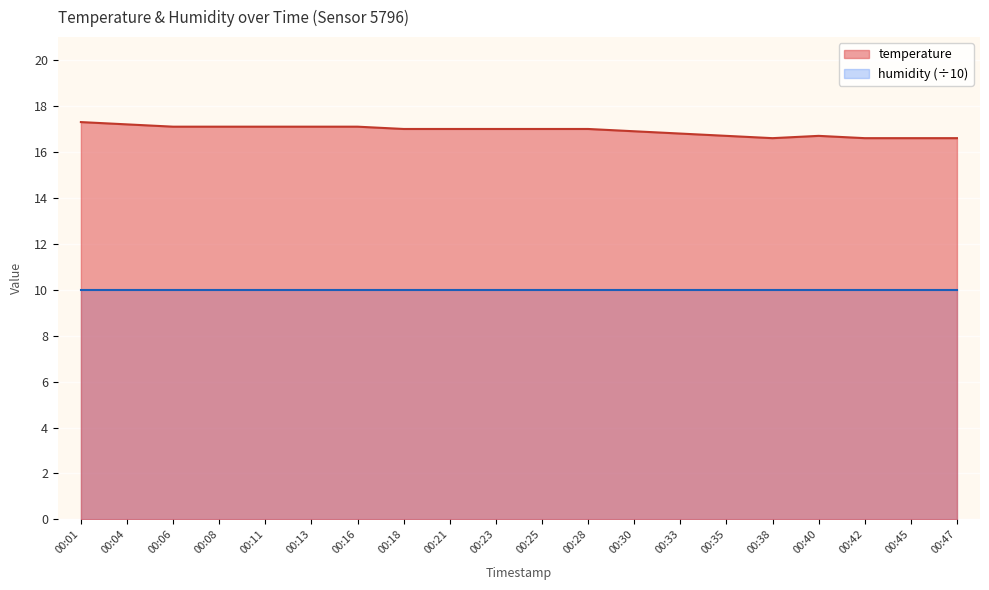

What is the value of the 7th point from the left?

17.1